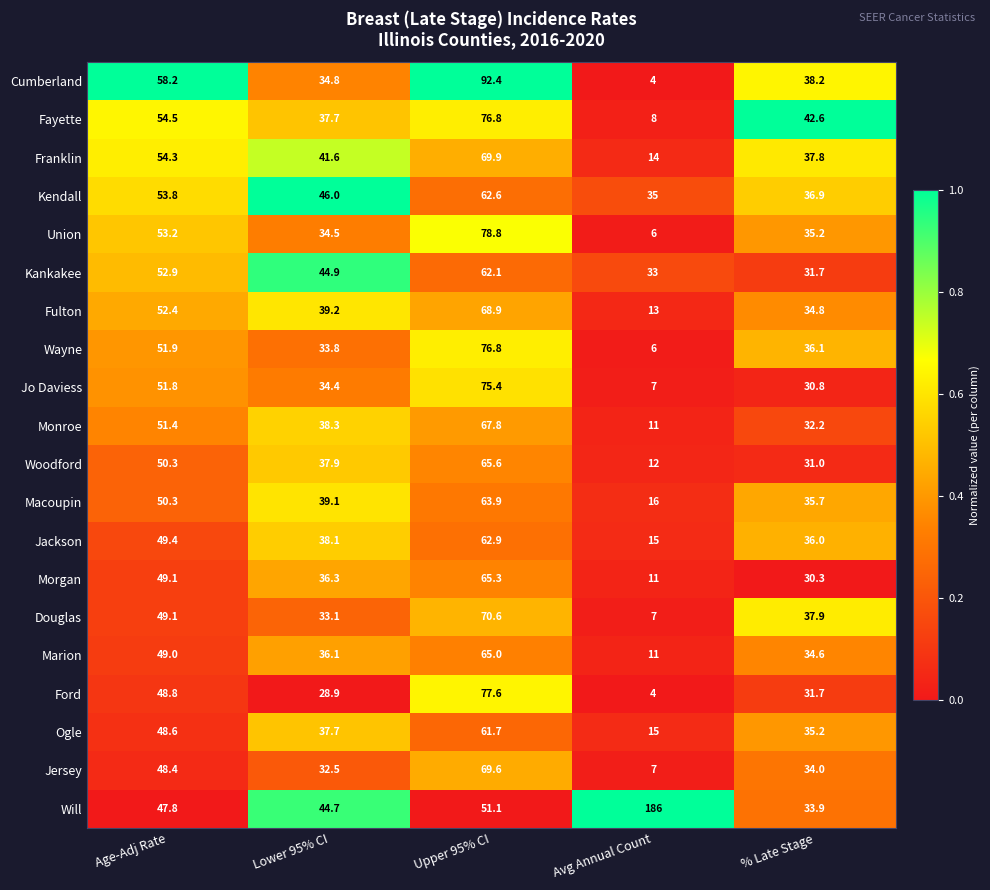

At which category is the sum across all series the highest?

Upper 95% CI